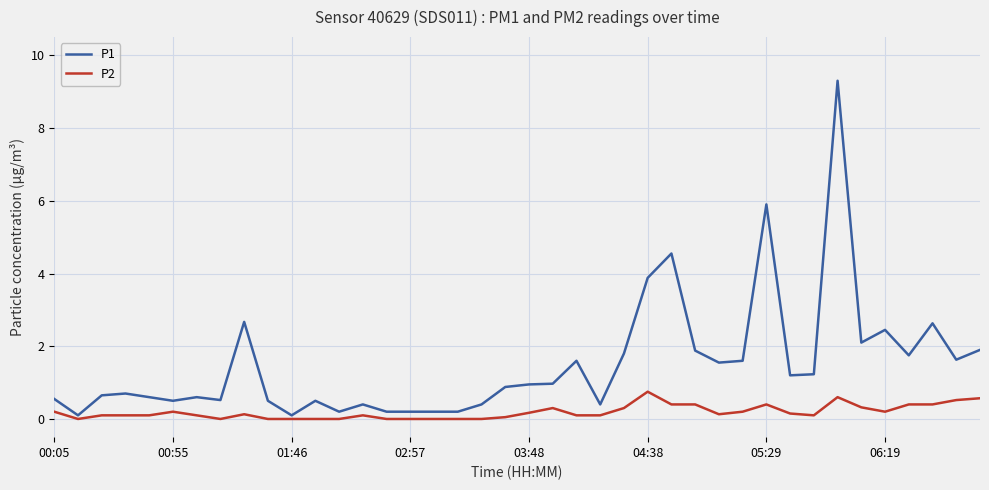

True or false: P2 and P1 cross at least once.

False